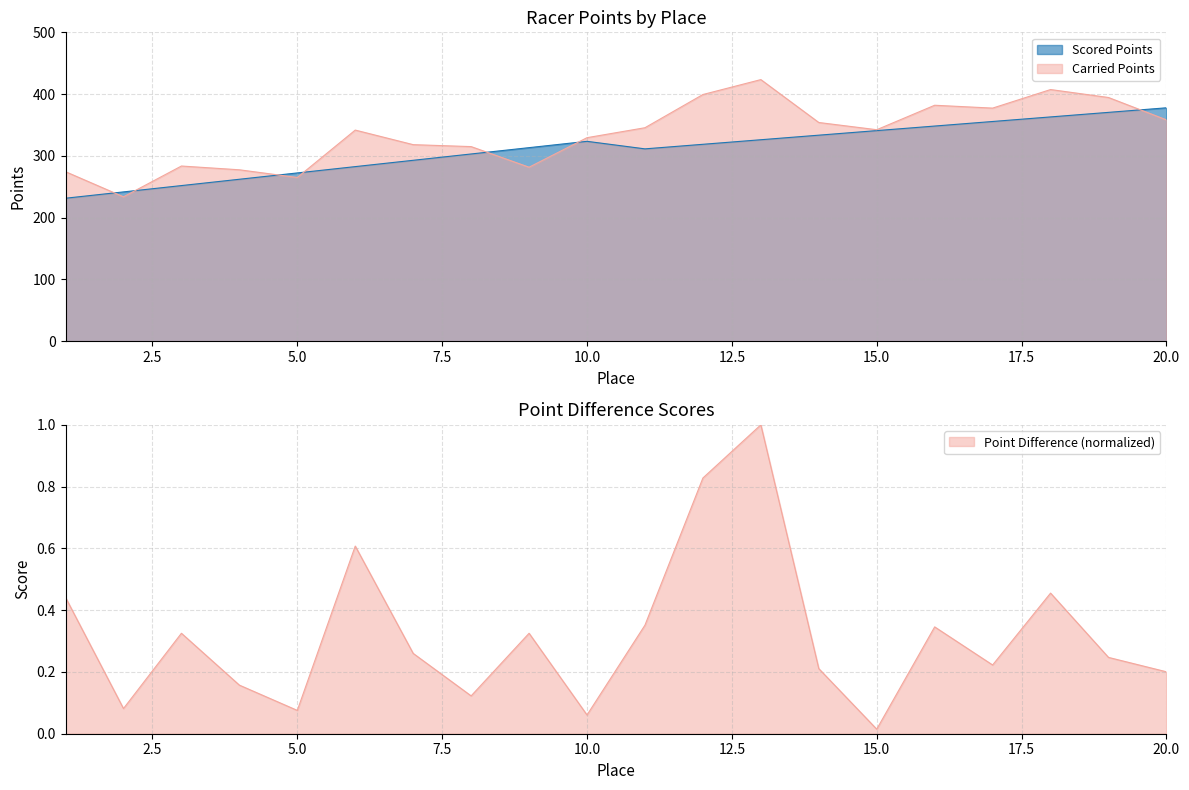

How many data points in Carried Points are less than 342?

10